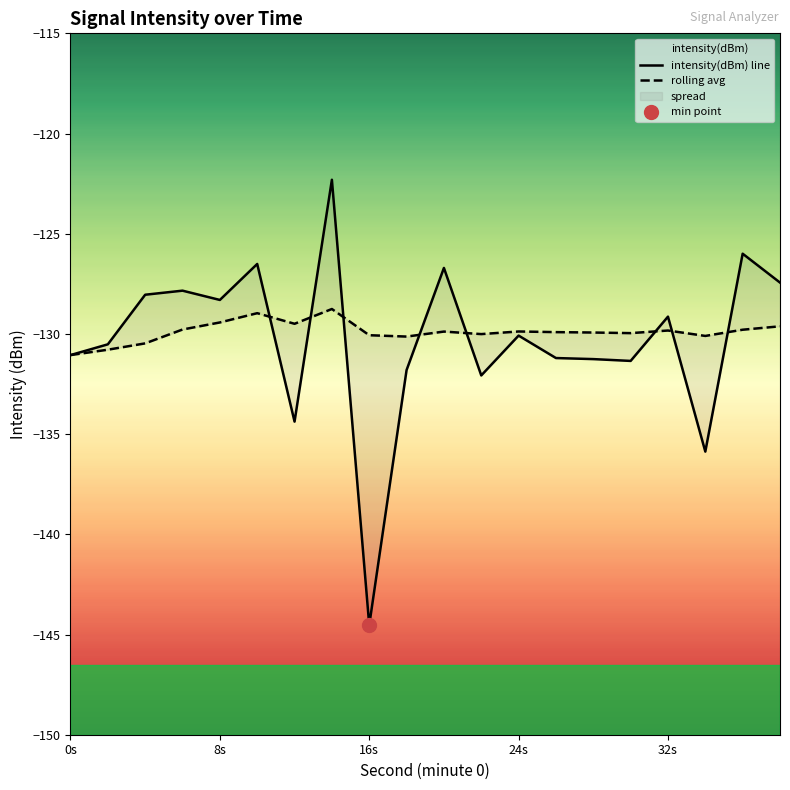

The value of intensity(dBm) at 0s is -190.3. True or false?

False